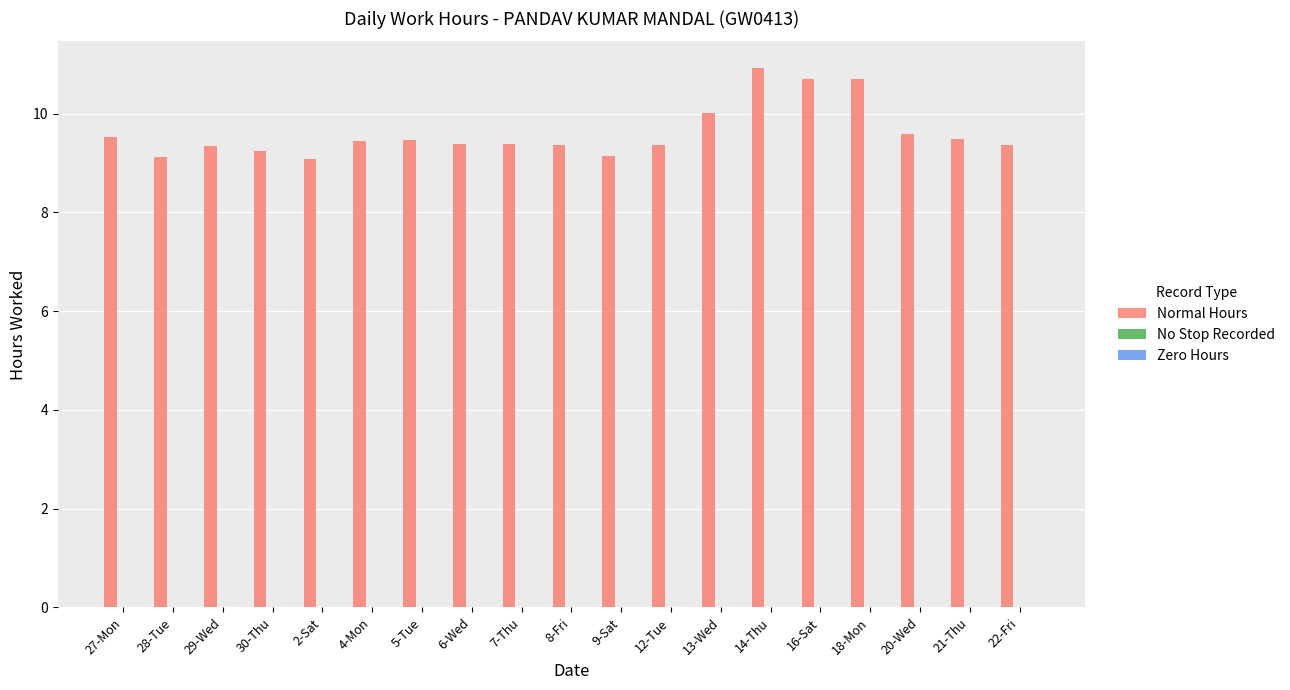

Does the chart contain any negative values?

No